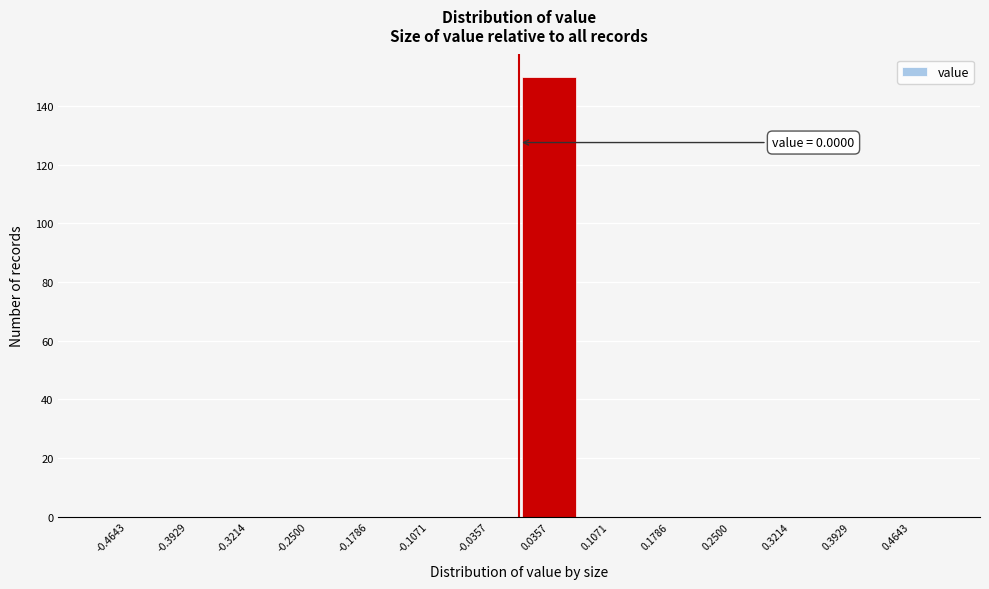

Over which range of the x-axis is the bar tallest?

0.00 to 0.07